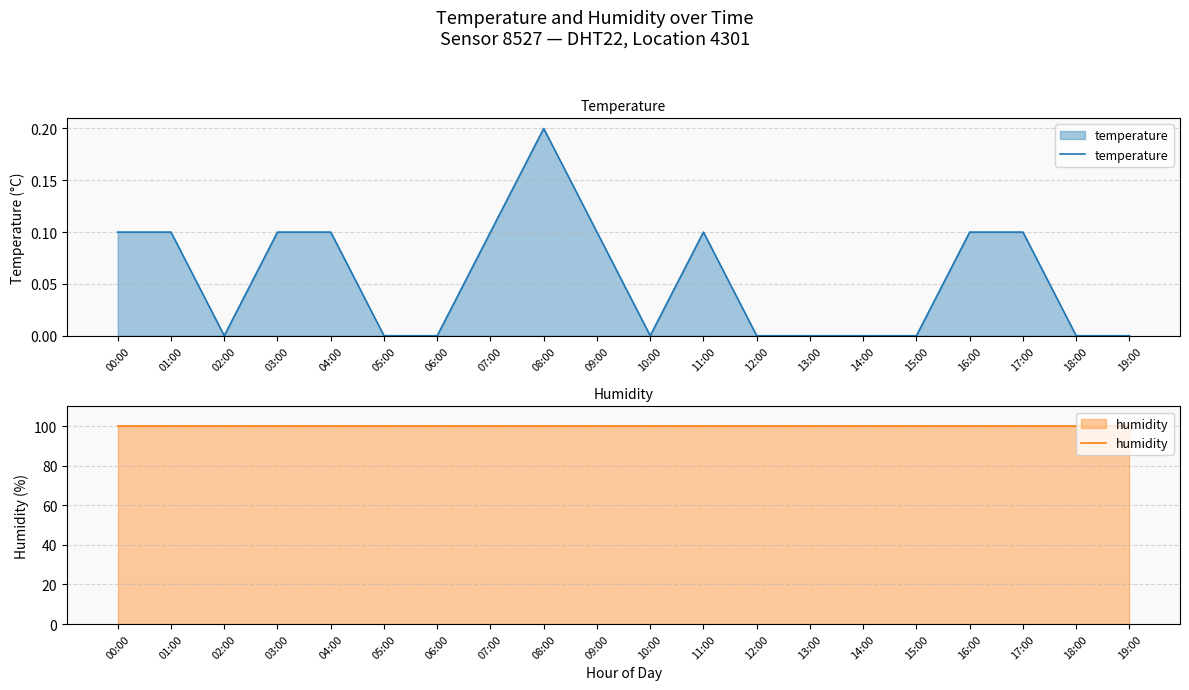

List the series in order of their peak value, lowest first.

temperature, humidity